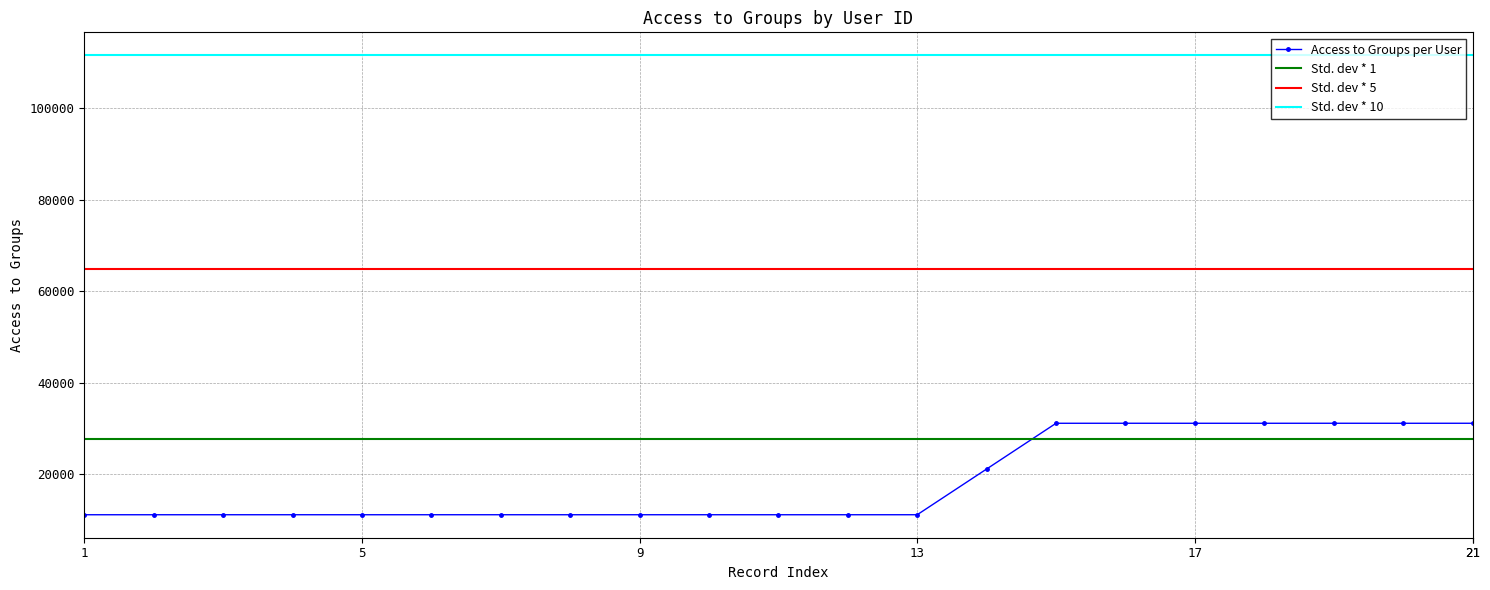

Does the chart have visible grid lines?

Yes